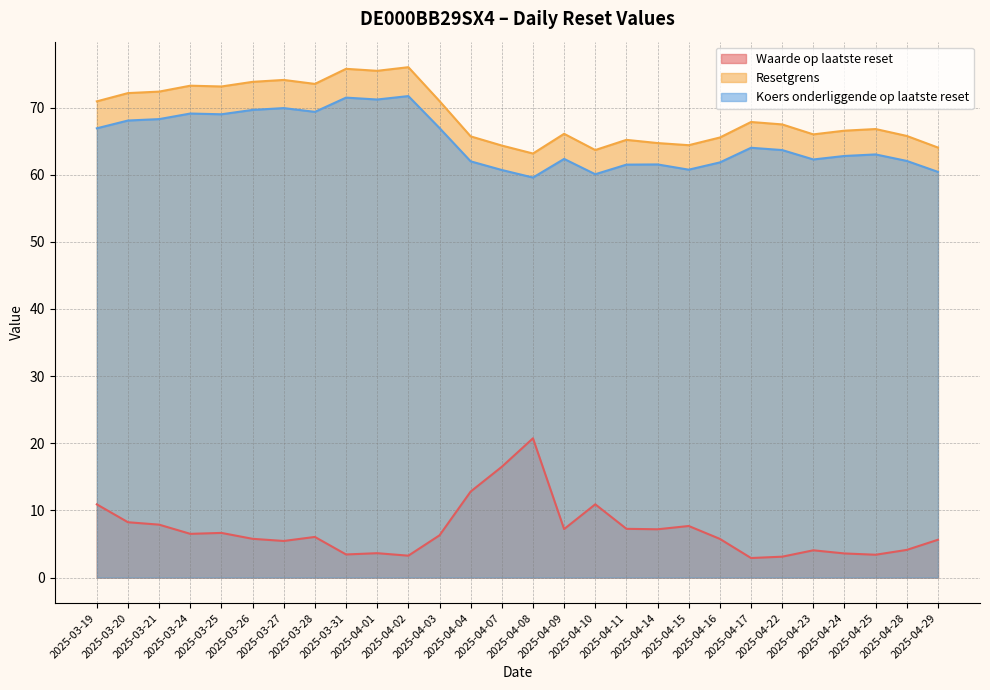

How many interior local valleys does the Koers onderliggende op laatste reset series have?

7